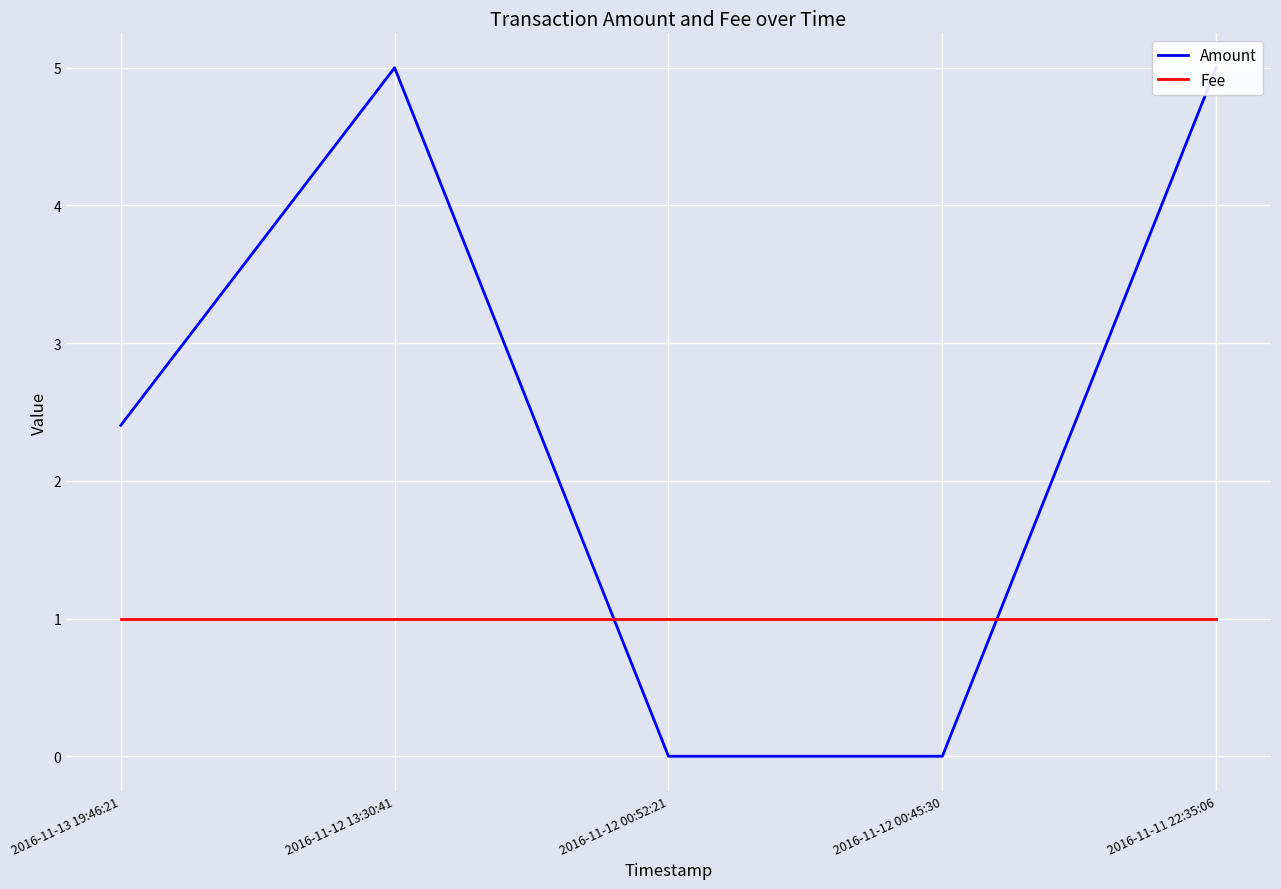

What position from the right is 2016-11-13 19:46:21?

5